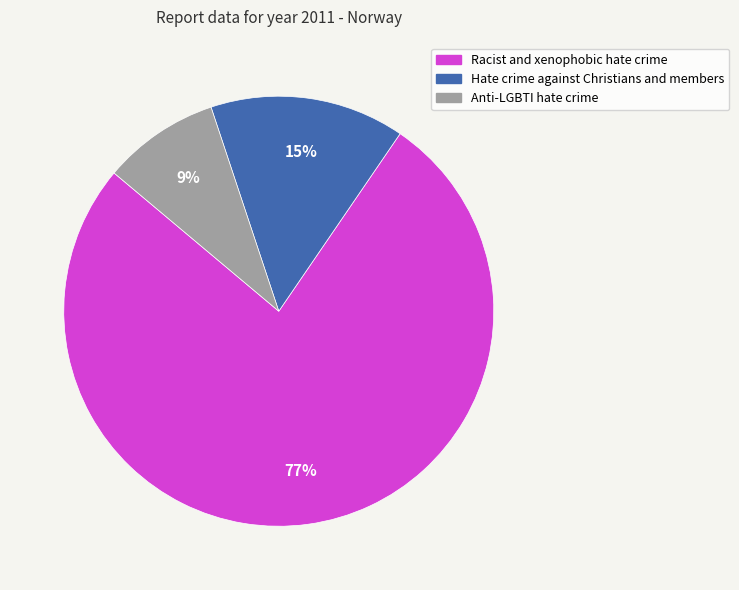

How many segments does this pie chart have?

3